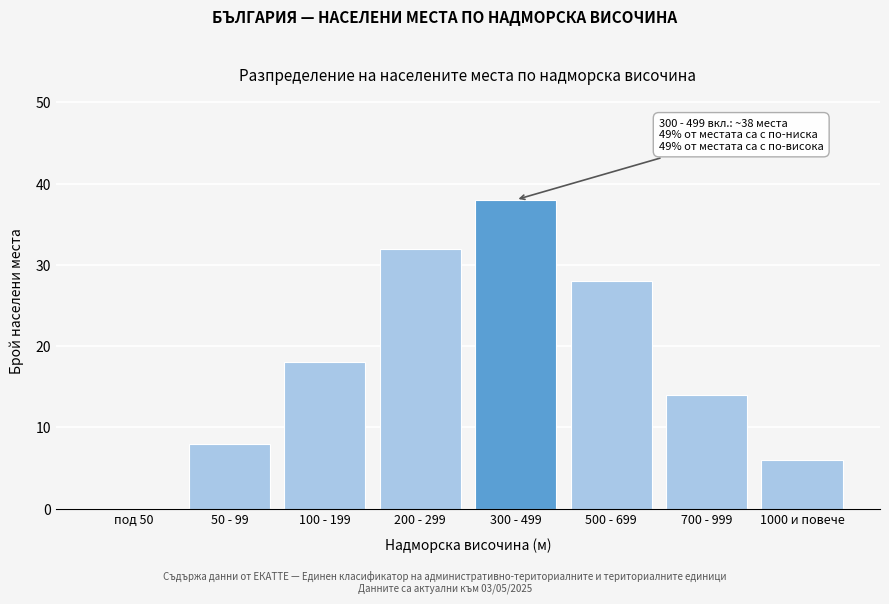

Reading left to right, list all the values displayed in this chart.

под 50=0	50 - 99=8	100 - 199=18	200 - 299=32	300 - 499=38	500 - 699=28	700 - 999=14	1000 и повече=6